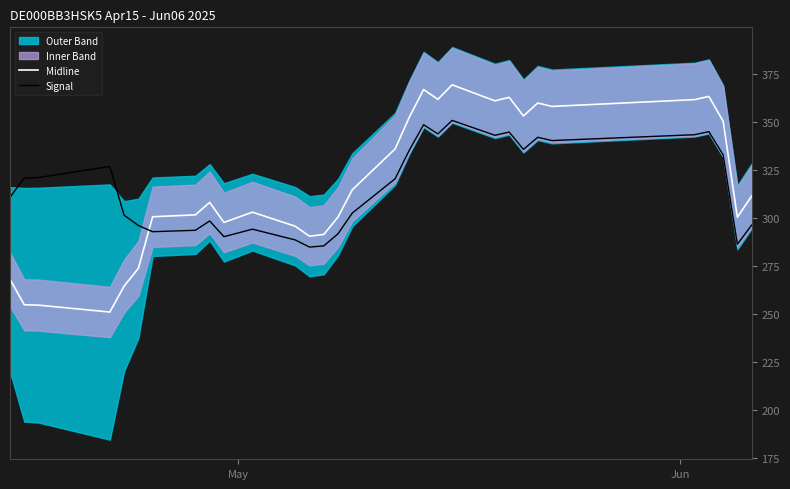

In Midline, how many points are higher than both neighbors (excluding endpoints)?

7